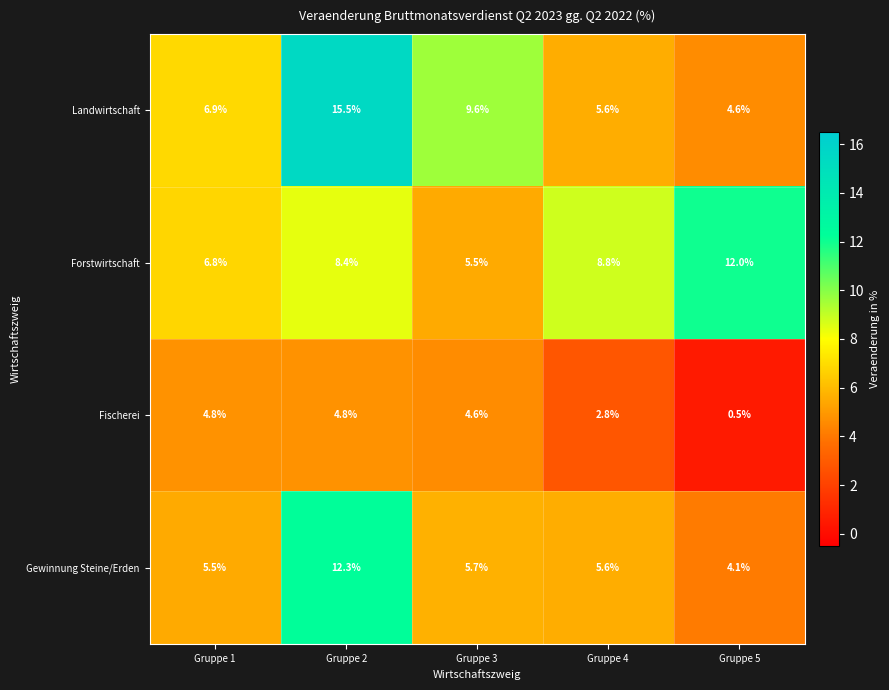

Reading right to left, list all the values displayed in this chart.

Landwirtschaft: 4.6	5.6	9.6	15.5	6.9
Forstwirtschaft: 12.0	8.8	5.5	8.4	6.8
Fischerei: 0.5	2.8	4.6	4.8	4.8
Gewinnung Steine/Erden: 4.1	5.6	5.7	12.3	5.5